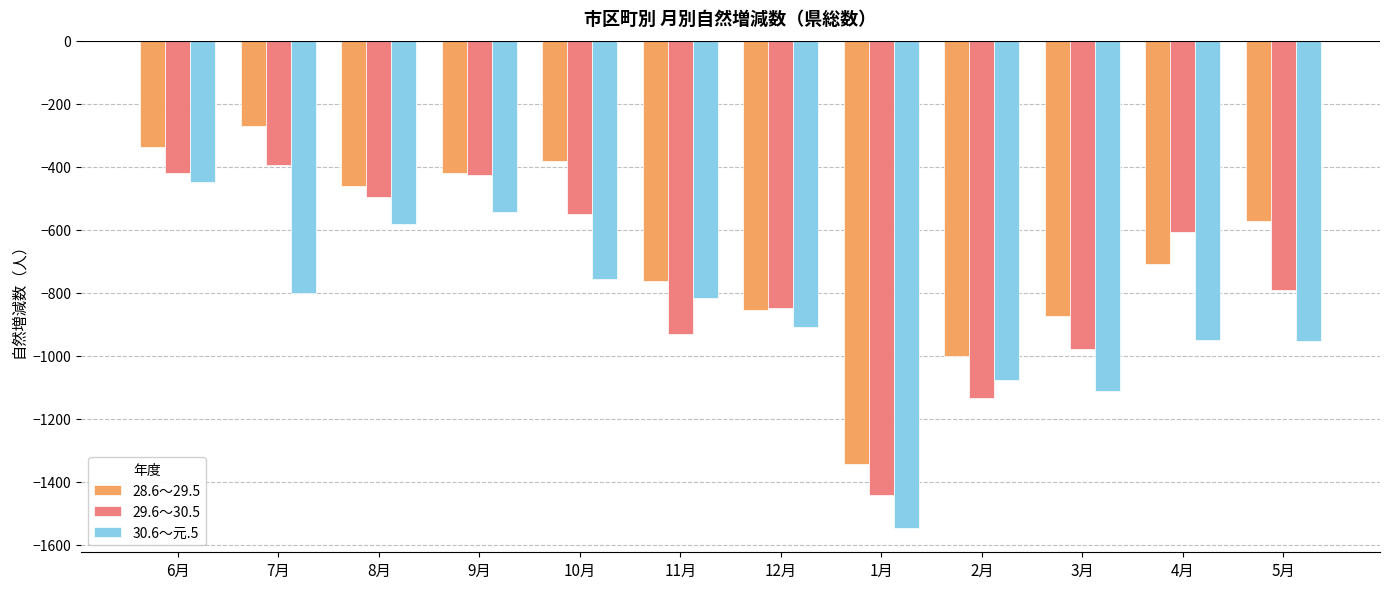

What is the sum of all 30.6～元.5 values?

-10494